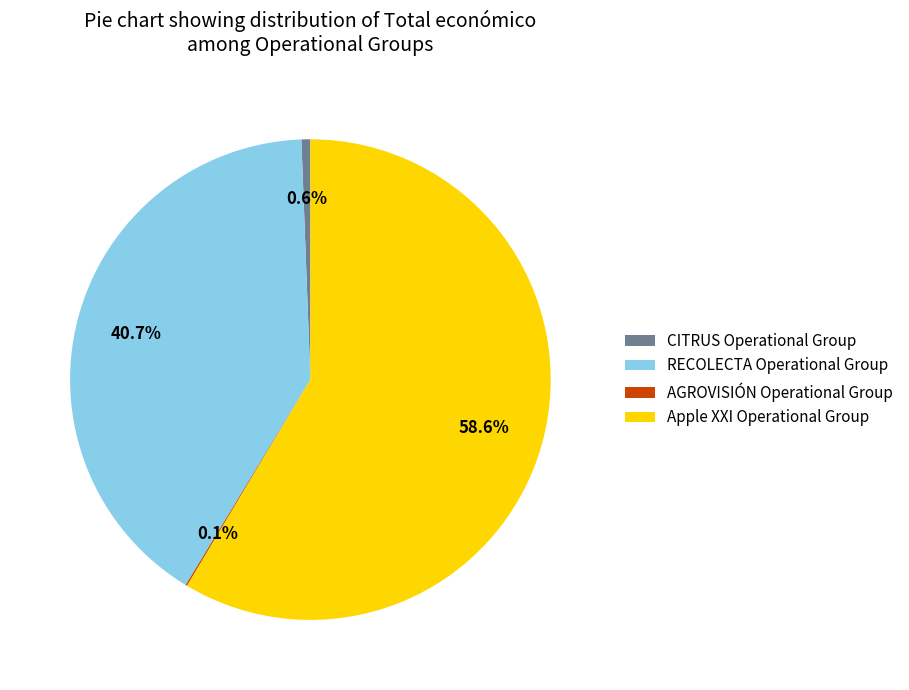

What percentage is NOT represented by RECOLECTA Operational Group?

59.3%